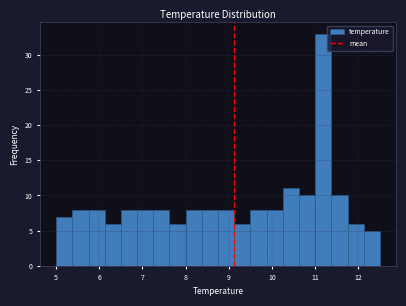

Read against the x-axis, roughly where is the centre of the tallest bar?

11.2